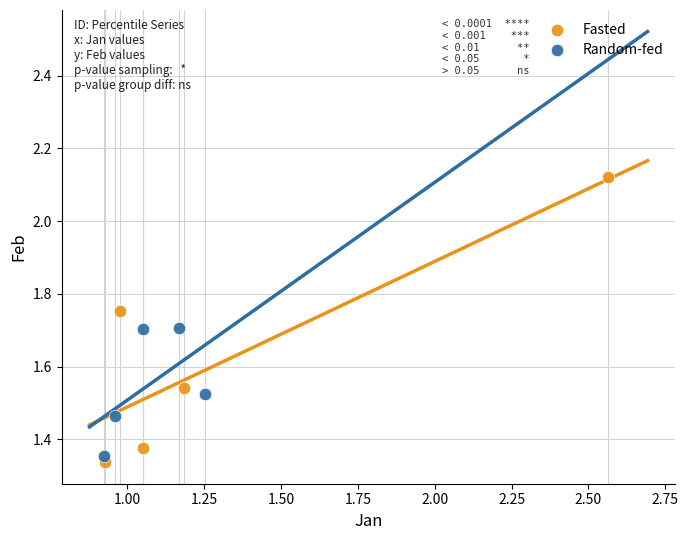

Which series contains the highest Y value?

Fasted